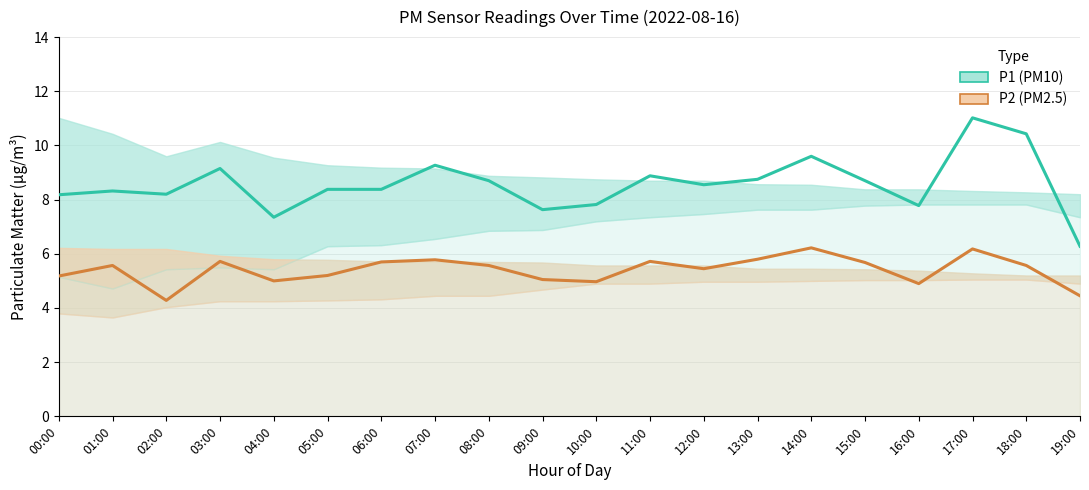

What is the difference between the P1 values at 00:00 and 14:00?

1.4